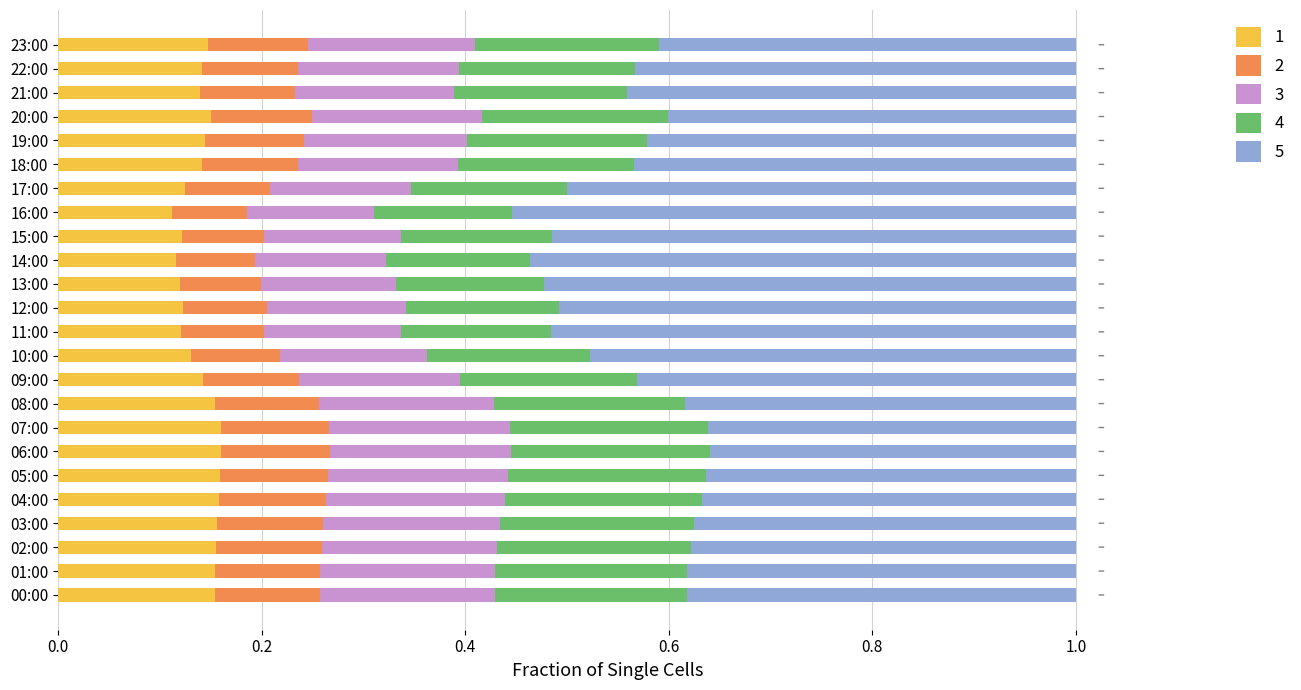

The value of 1 at 01:00 is 0.0. True or false?

False